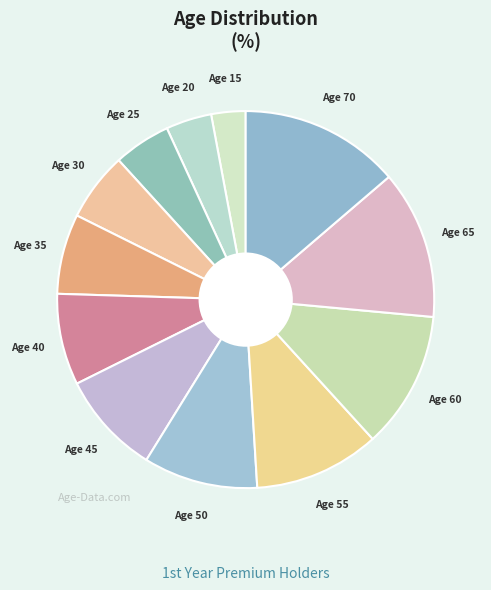

Rank the categories by value from highest to lowest.

Age 70, Age 65, Age 60, Age 55, Age 50, Age 45, Age 40, Age 35, Age 30, Age 25, Age 20, Age 15